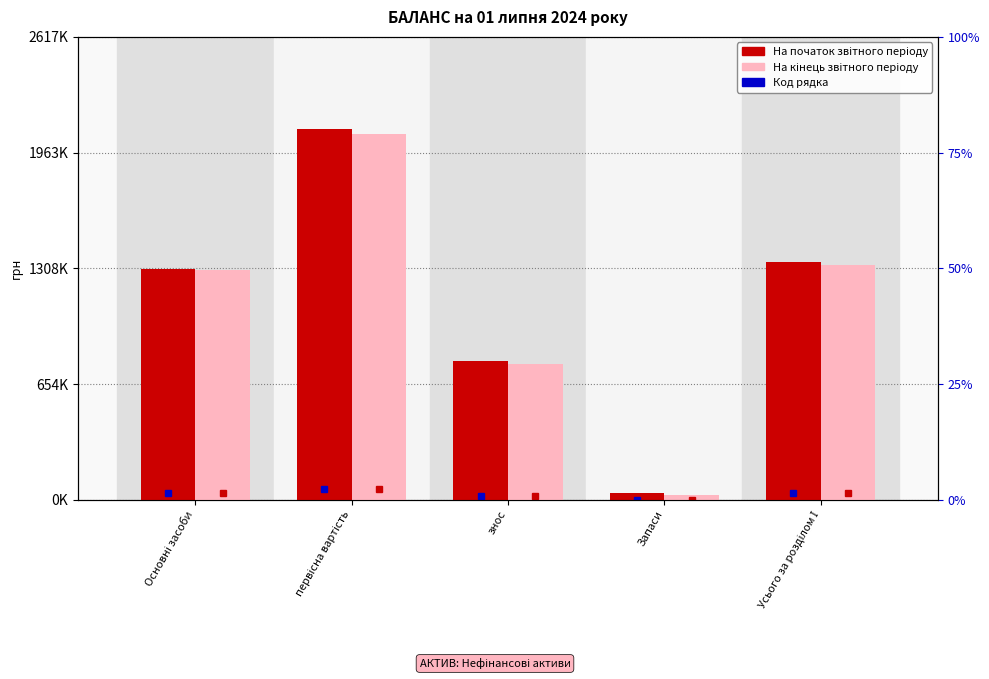

Which category has the highest value across all series?

первісна вартість